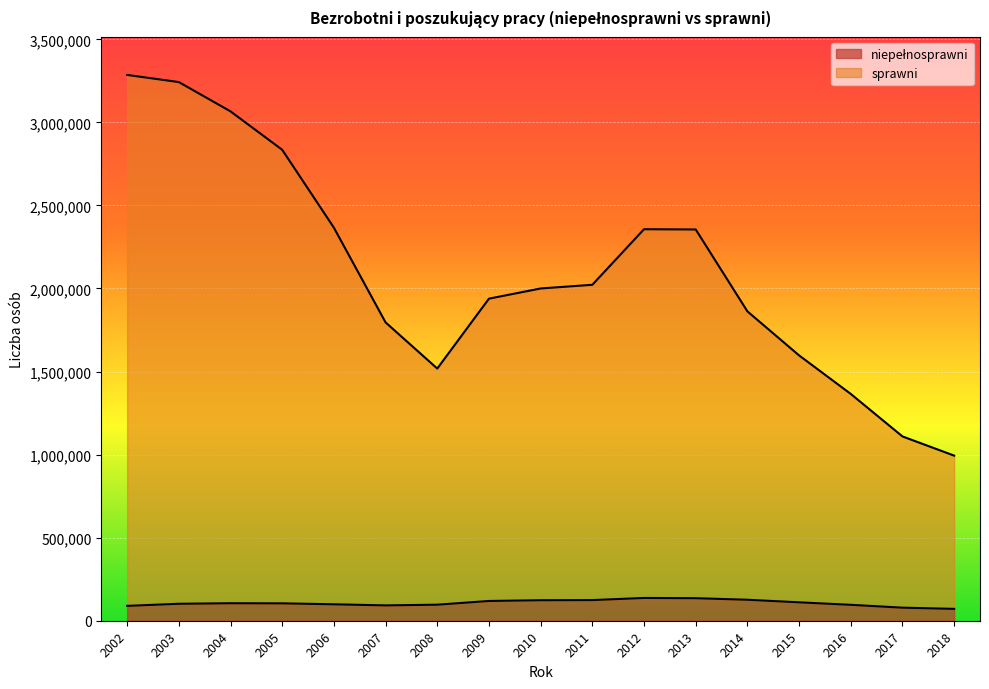

True or false: niepełnosprawni has more than 1 points higher than both neighbors.

True